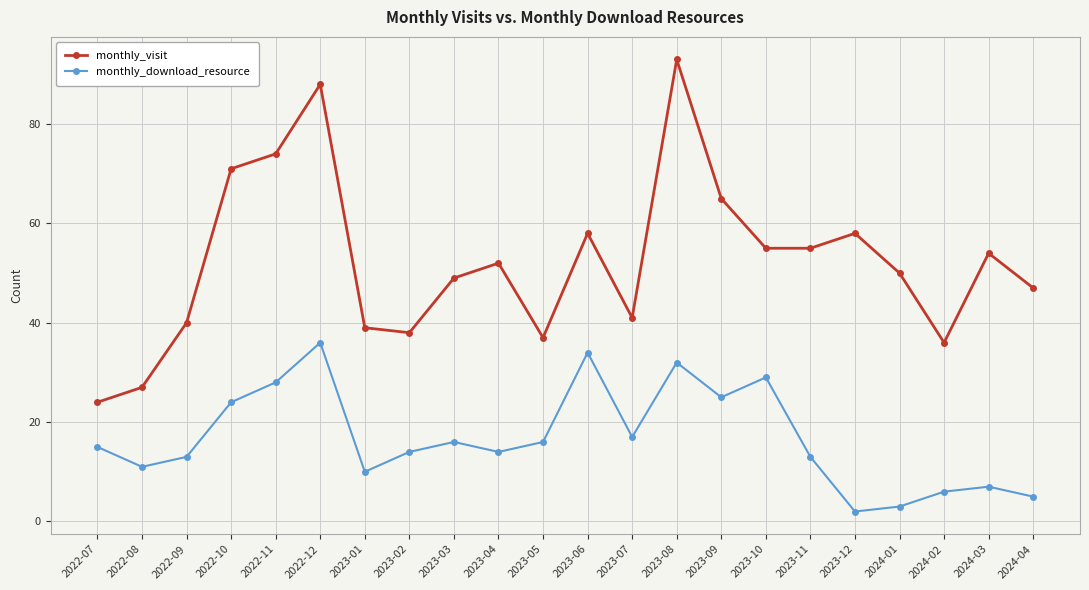

What is the label of the 4th point from the left?

2022-10